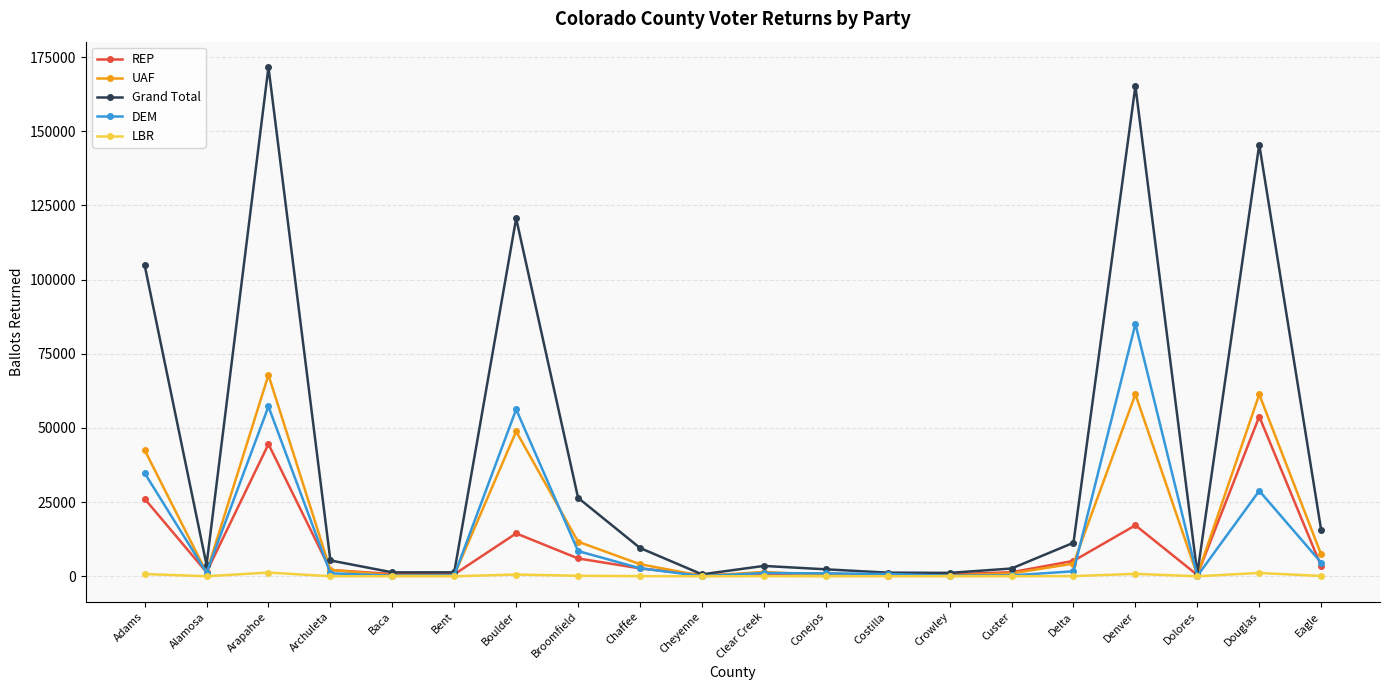

Rank the series by their maximum value, from highest to lowest.

Grand Total, DEM, UAF, REP, LBR